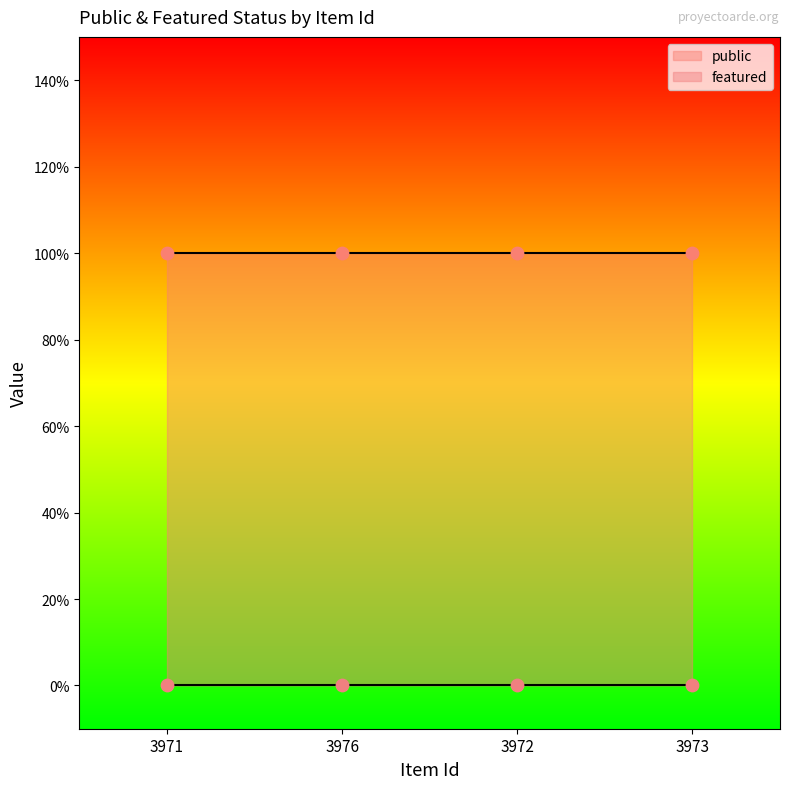

What are all the series names shown in the legend?

public, featured